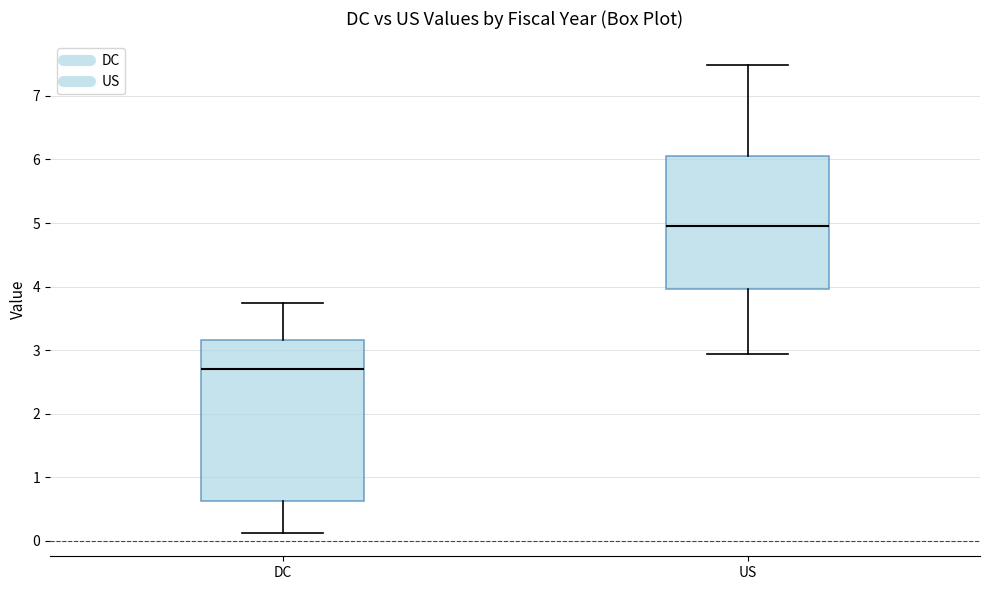

Which box has the highest median line?

US